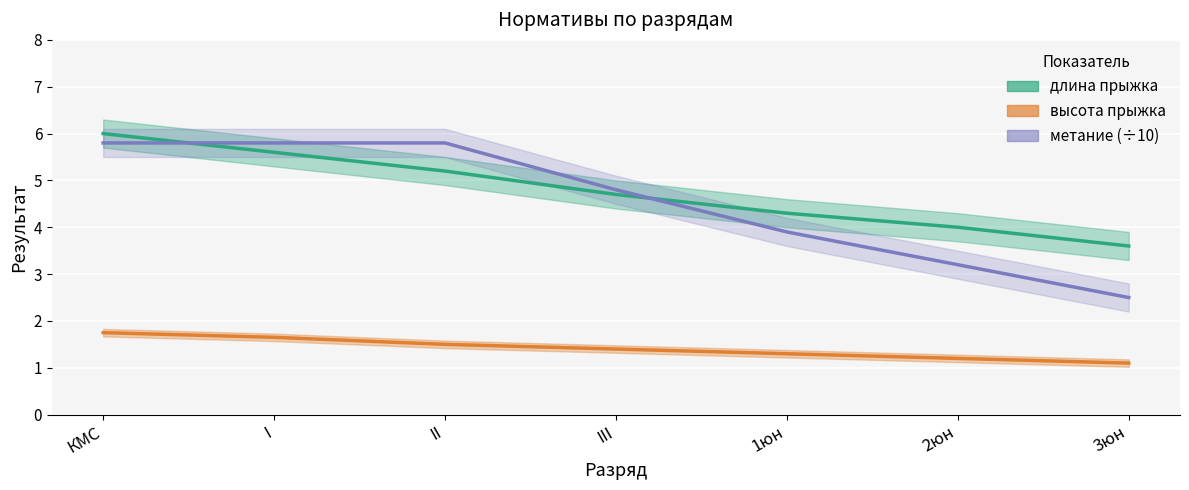

The value of высота прыжка at КМС is 0.8. True or false?

False